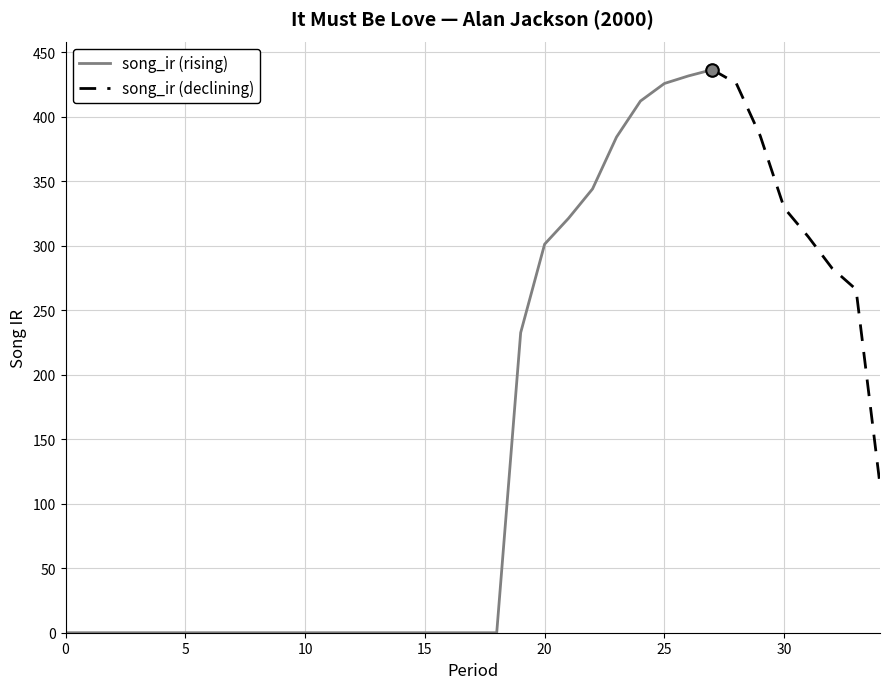

Is it true that the value at 4 is 0.0?

True